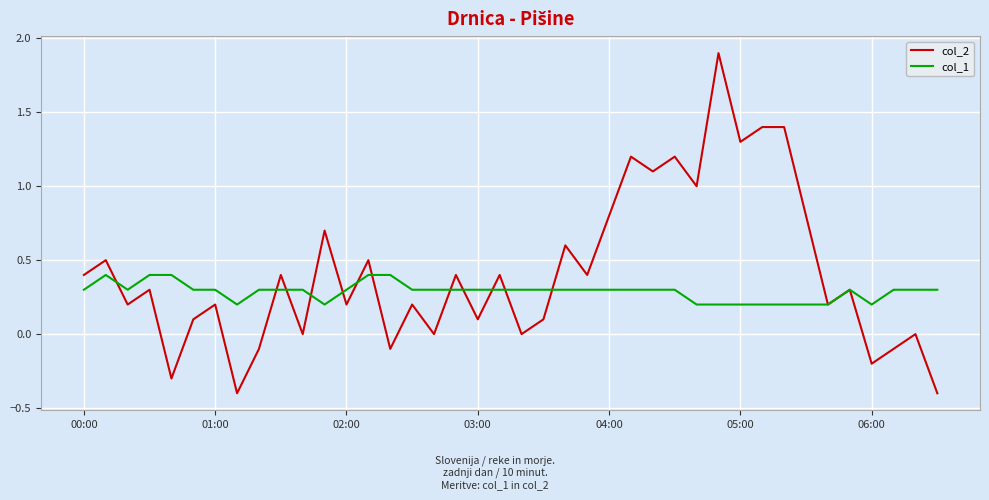

Which series has the largest range (max minus min)?

col_2